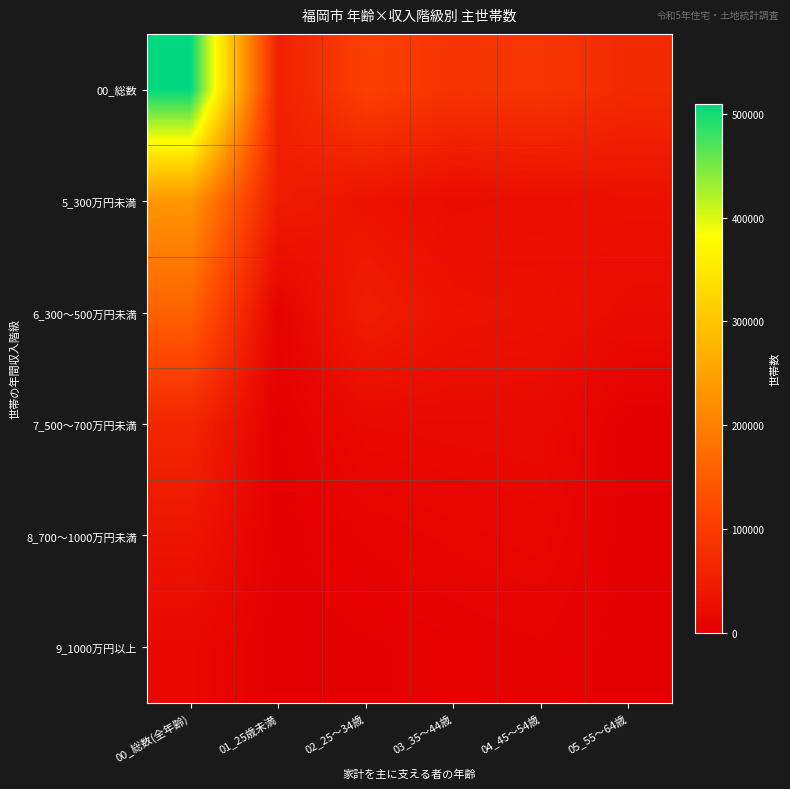

What is the total value across all series at 02_25～34歳?

215300